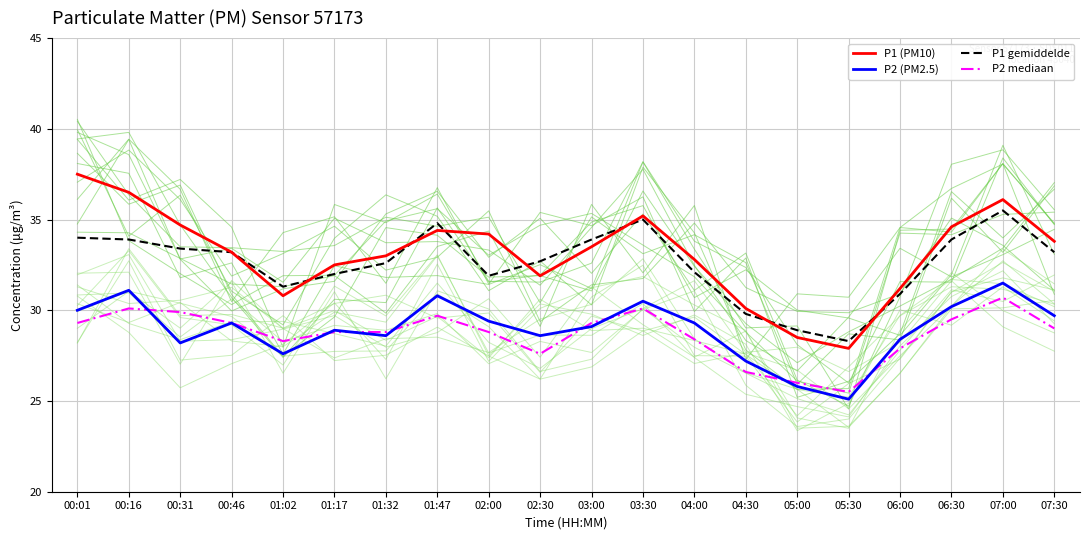

At which label does P1 (PM10) reach its minimum?

05:30